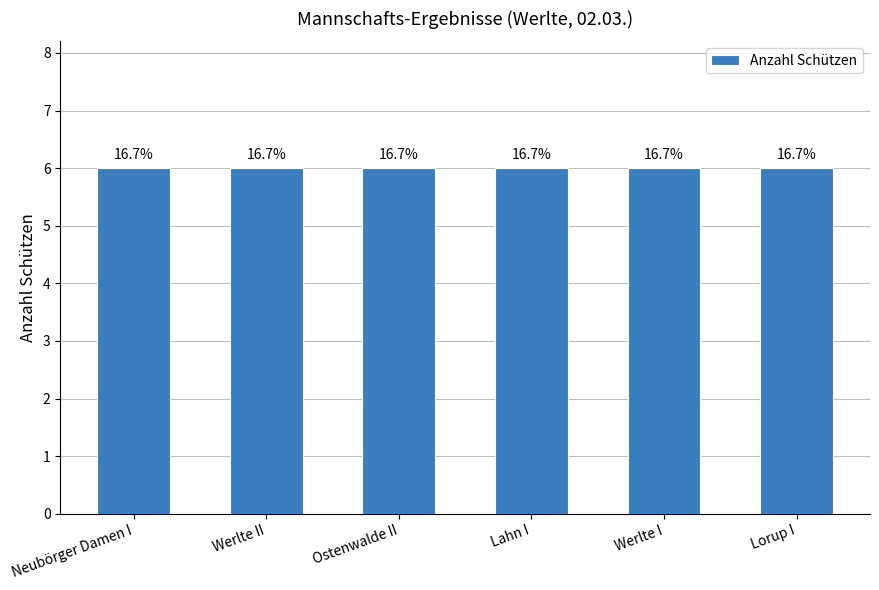

How many values in the Neubörger Damen I series exceed 0?

1